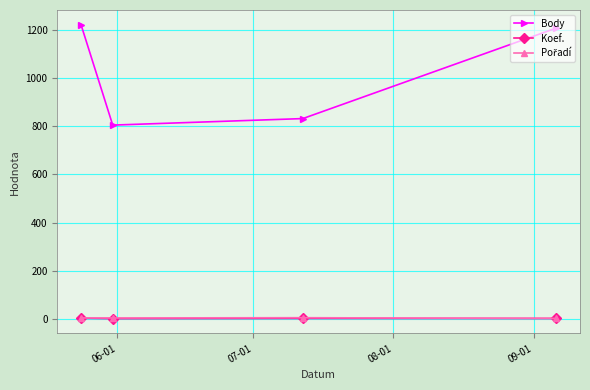

True or false: Koef. and Body cross at least once.

False